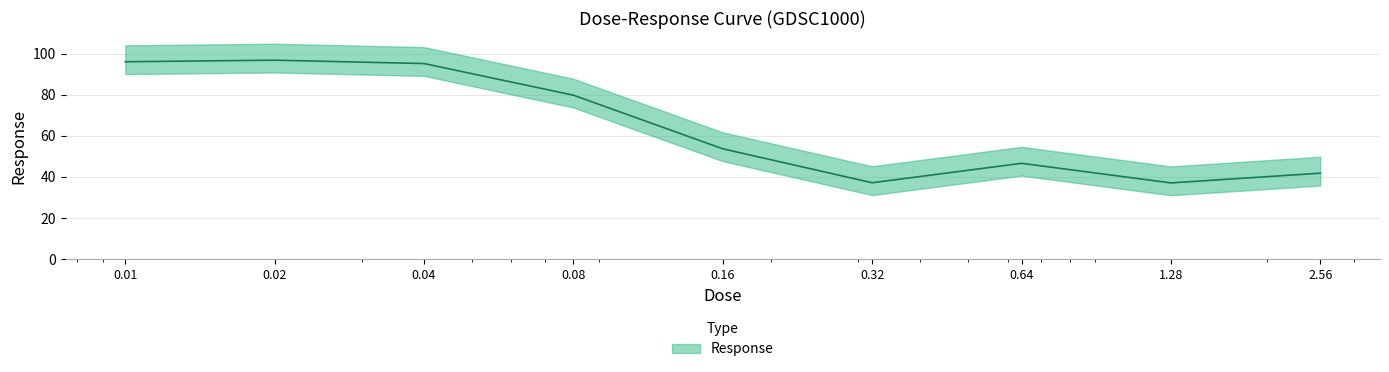

List the labels in order of value, largest first.

0.02, 0.01, 0.04, 0.08, 0.16, 0.64, 2.56, 0.32, 1.28